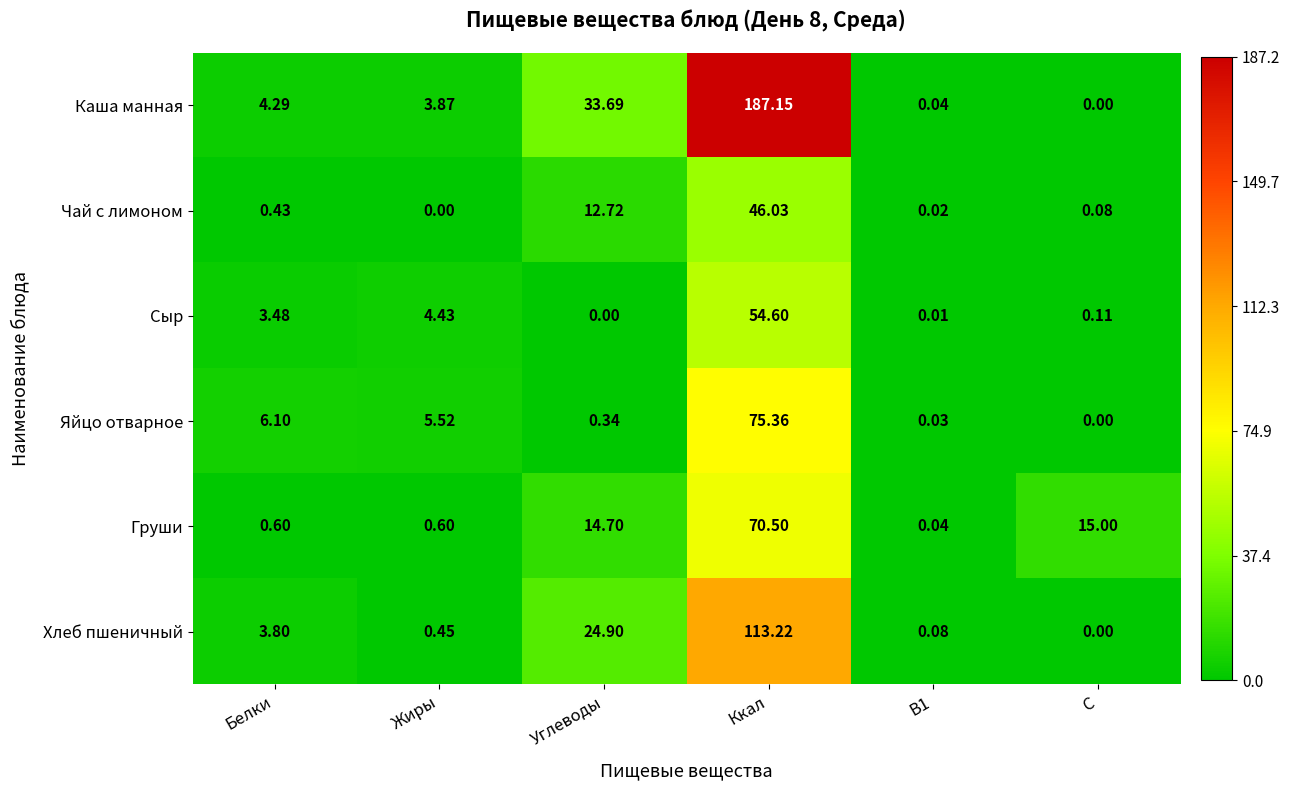

At which category is the sum across all series the highest?

Ккал